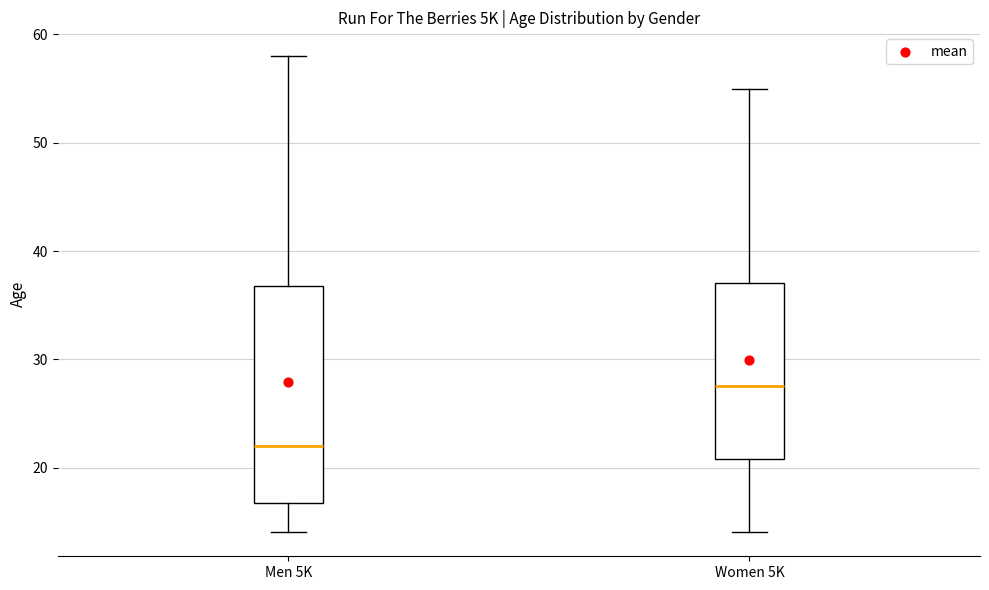

Reading left to right, read every box against the y-axis: the position of its median line, the range the box covers, and the ends of its whiskers. The values are not printed on the chart, so give them approximately, as read against the axis.

Men 5K: median 22, box 17 to 37, whiskers 14 to 58
Women 5K: median 28, box 21 to 37, whiskers 14 to 55